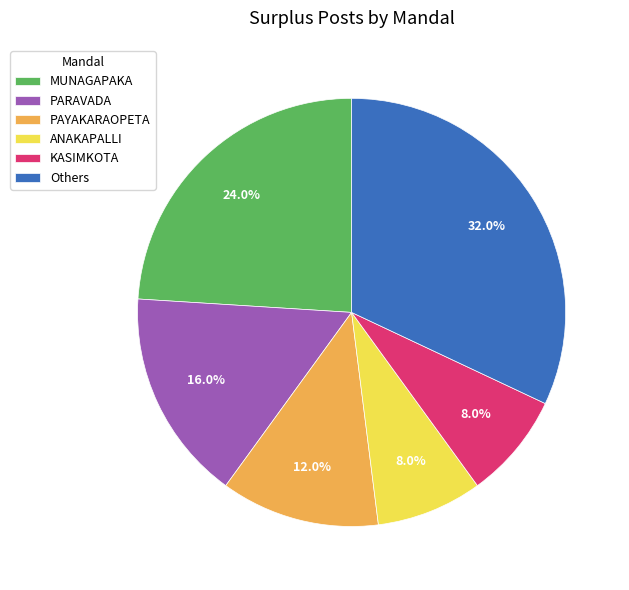

Which slice is the largest?

Others